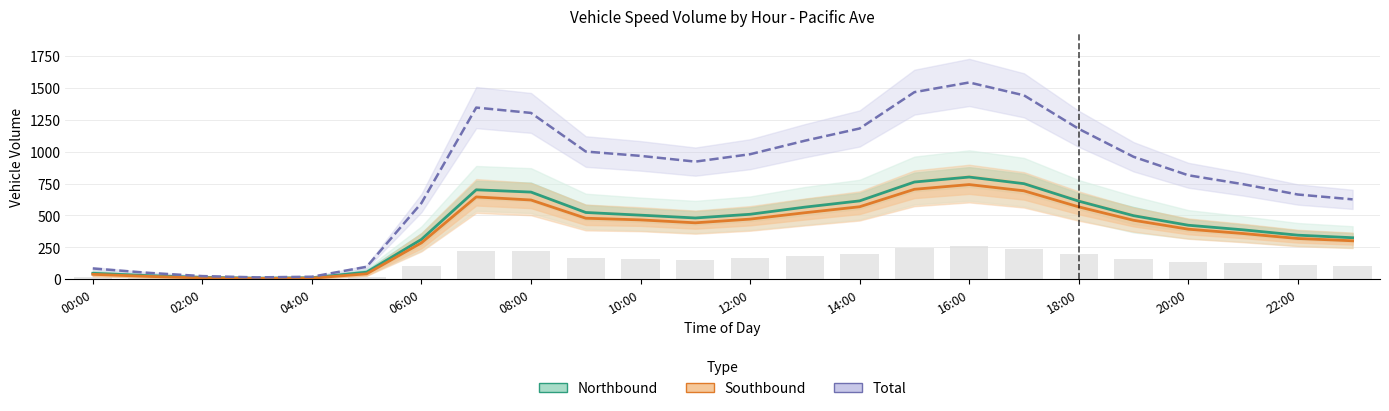

Does the chart contain stacked bars?

No